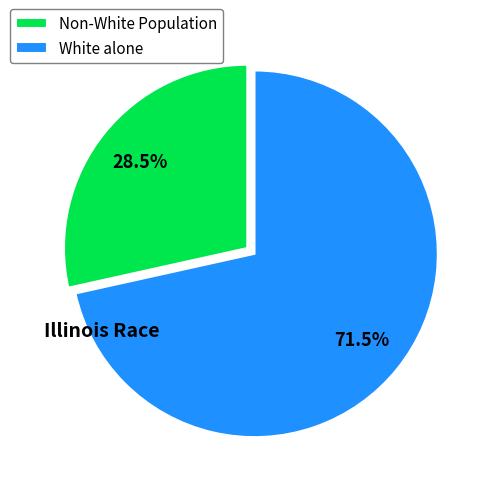

Is White alone the majority of the pie?

Yes